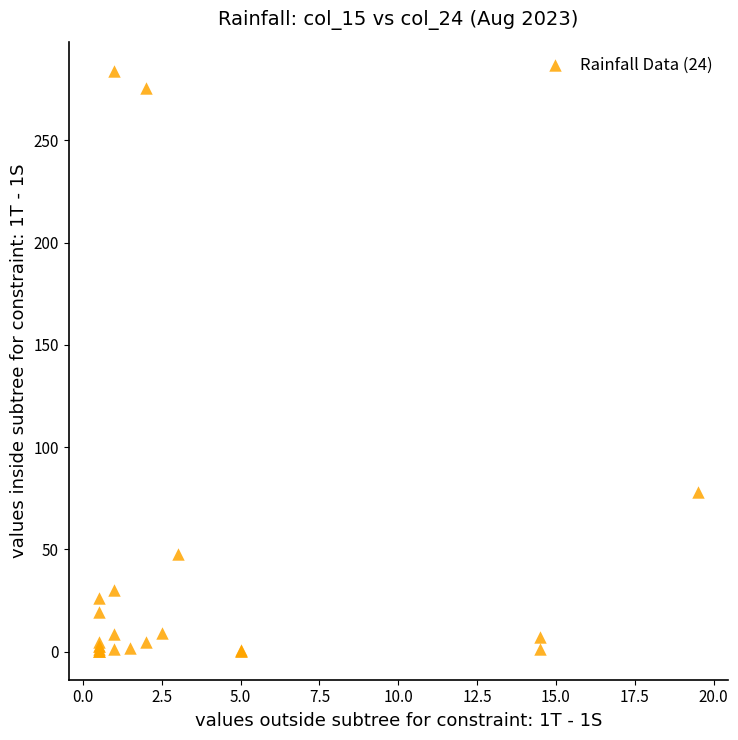

What Y value in the scatter plot is closest to 142?

78.0